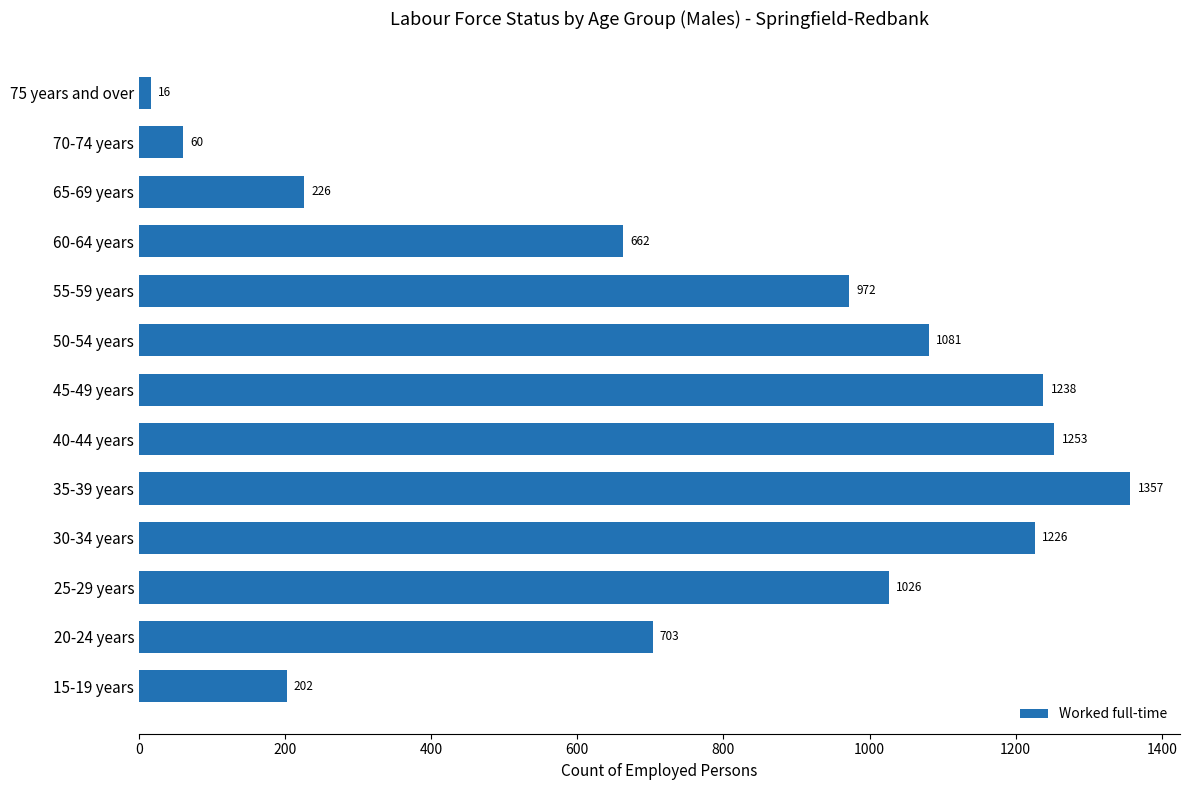

The chart shows a value of 1253 at 40-44 years. True or false?

True